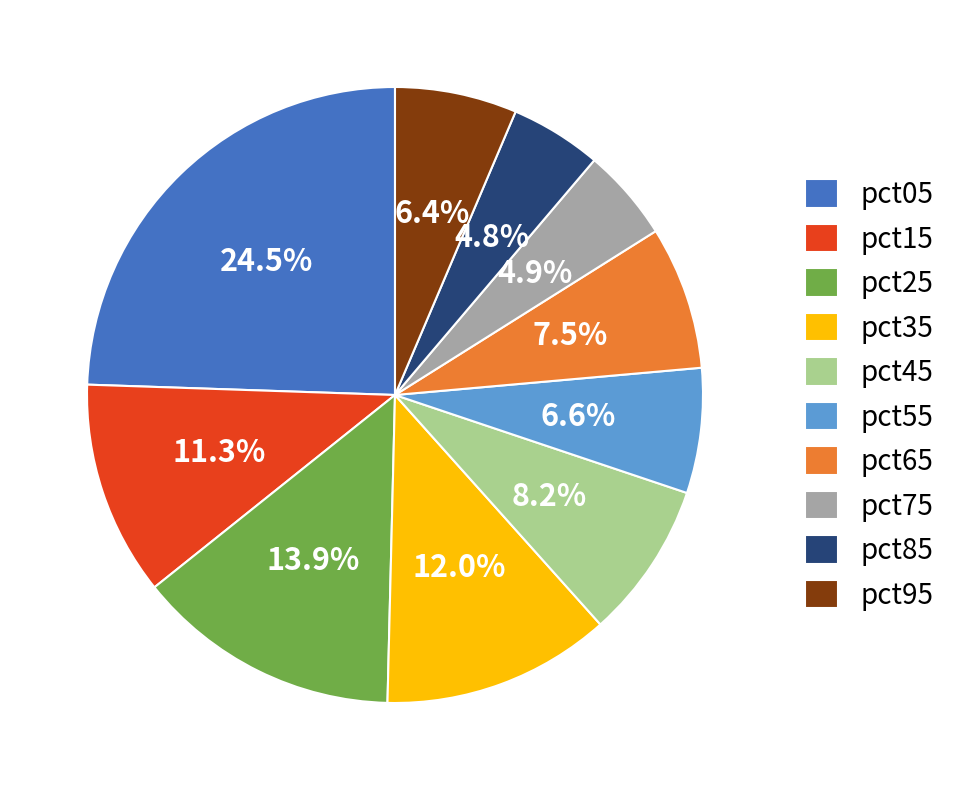

To the nearest percent, what percentage of the pie is pct95?

6%